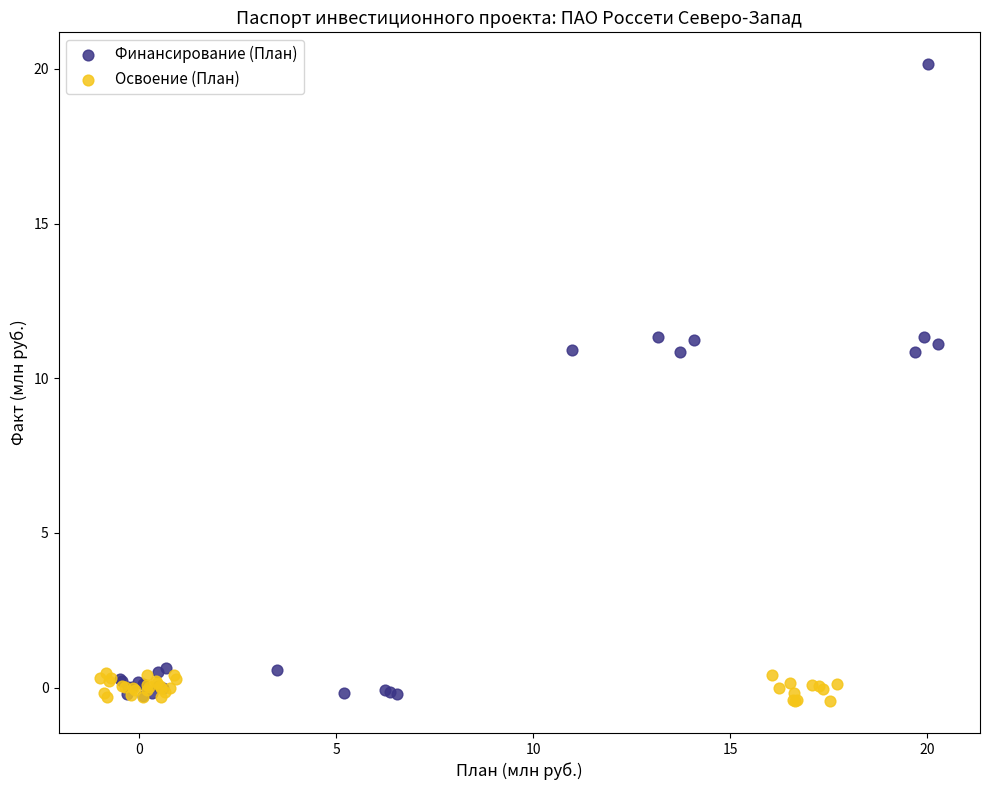

Which series has the widest spread of Y values?

Финансирование (План)